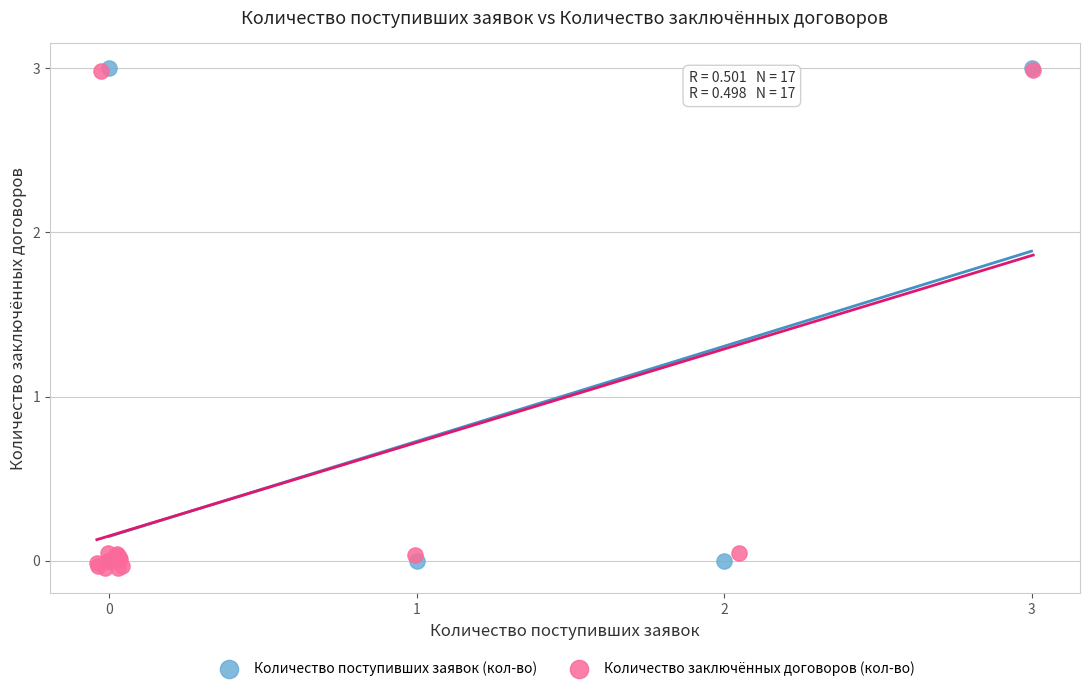

Which series has the widest spread of Y values?

Количество заключённых договоров (кол-во)